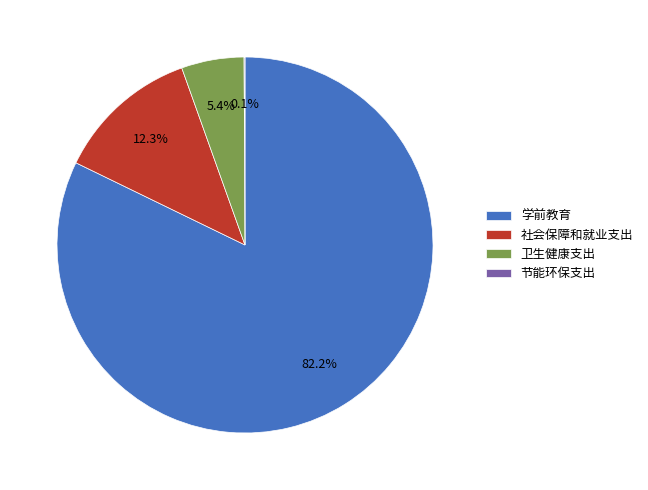

What percentage is the 社会保障和就业支出 slice, to the nearest percent?

12%